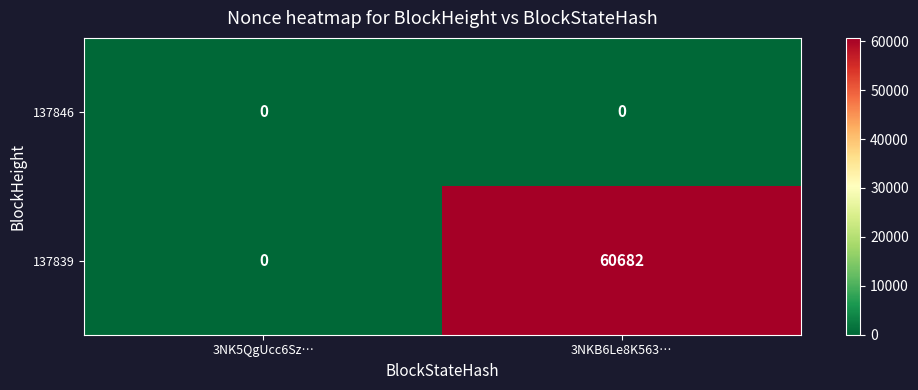

The value of 137839 at 3NK5QgUcc6Sz… is 0. True or false?

True